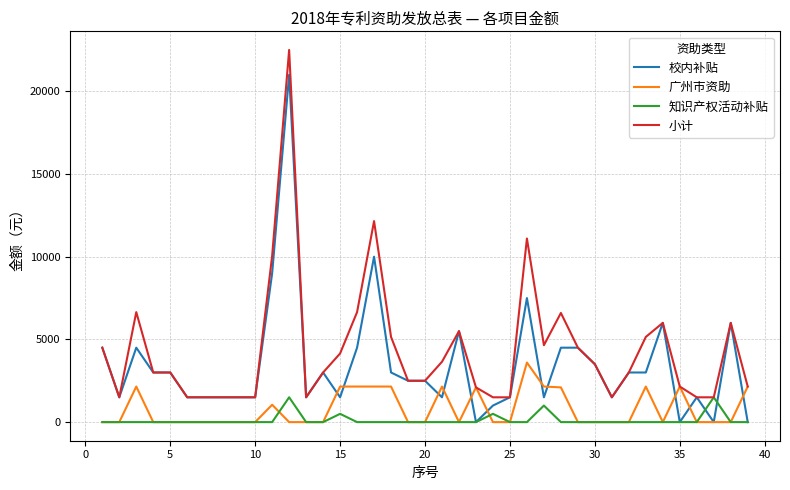

What is the difference between the maximum and second lowest values in the 广州市资助 series?

3600